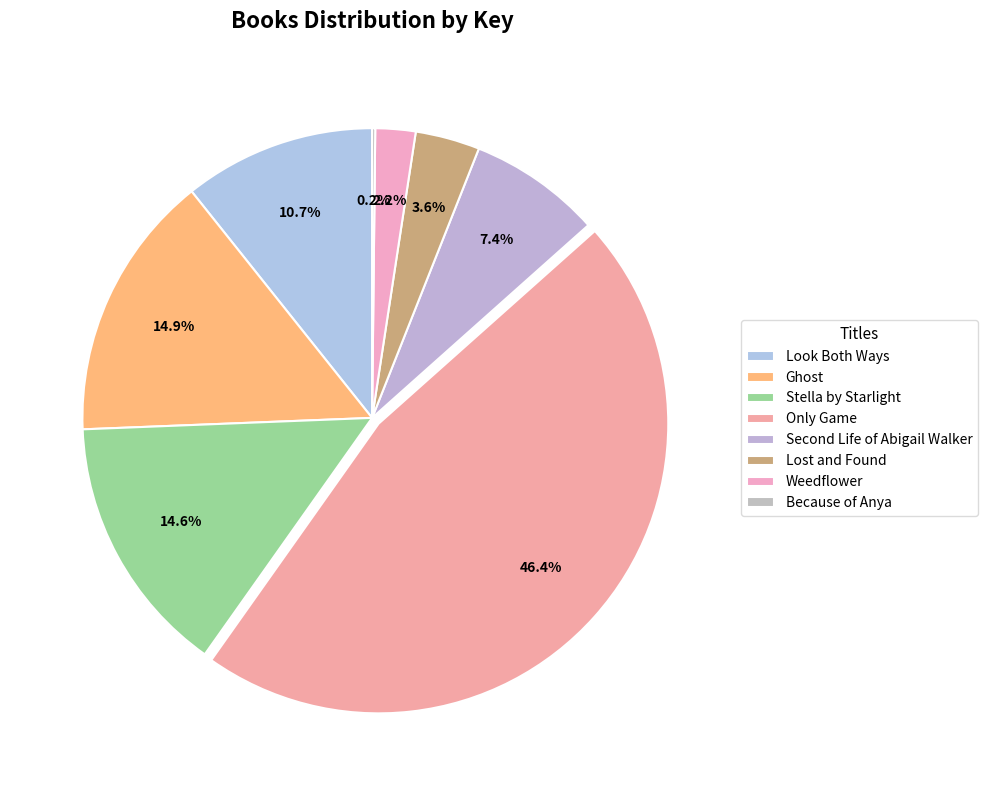

Is it true that Lost and Found is 4% of the pie?

True